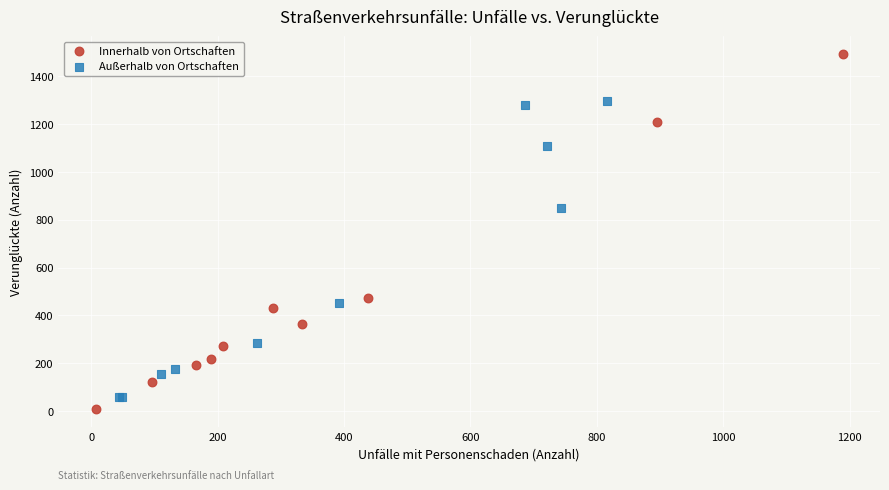

Which series contains the highest Y value?

Innerhalb von Ortschaften